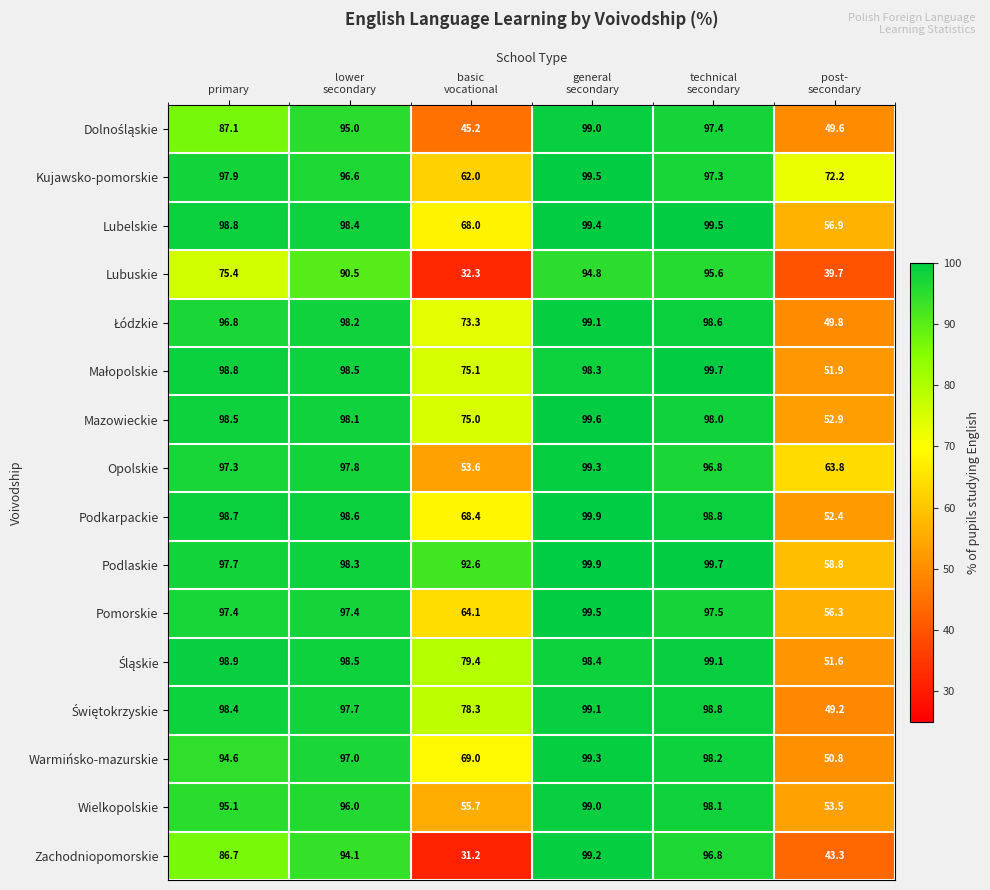

How many distinct data groups are displayed?

16